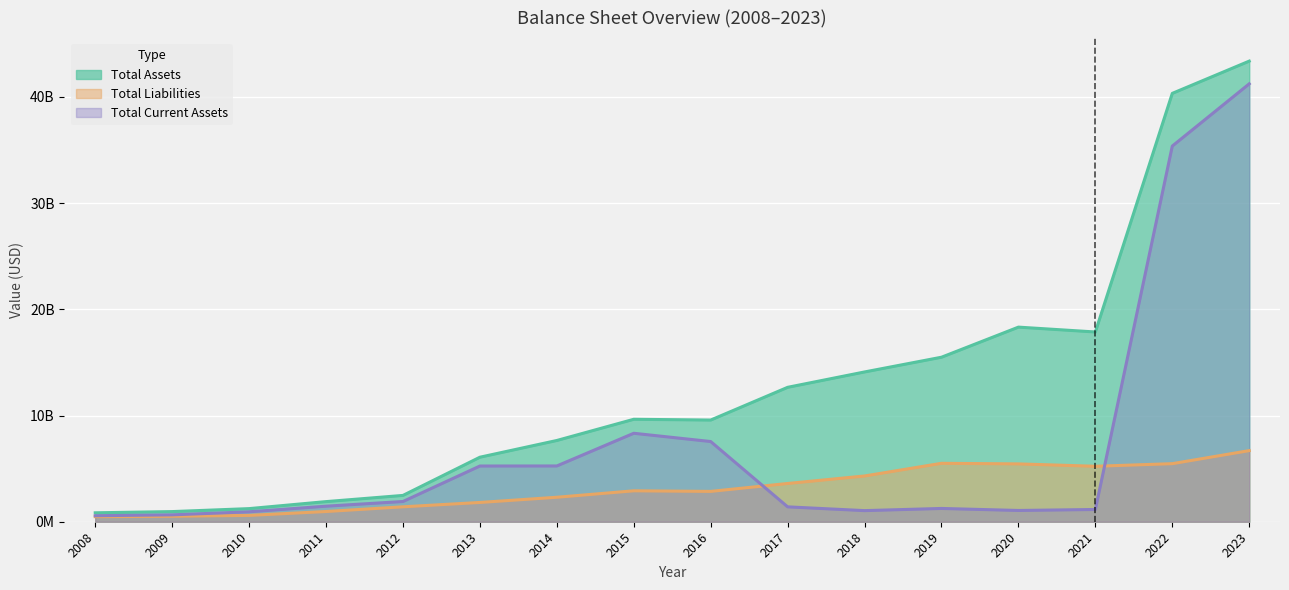

How many lines are shown in the chart?

3